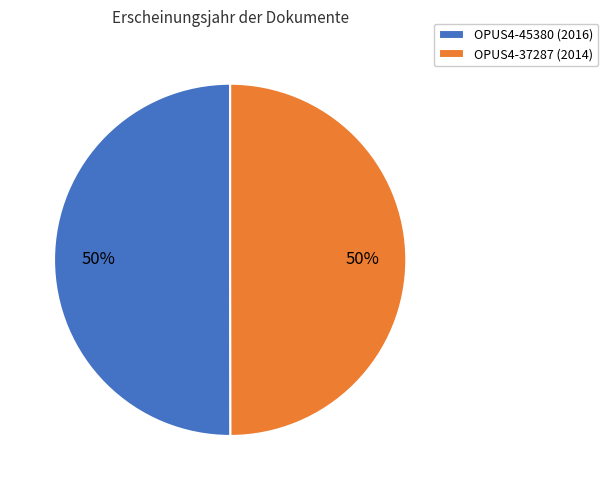

To the nearest percent, what is the average slice percentage?

50%